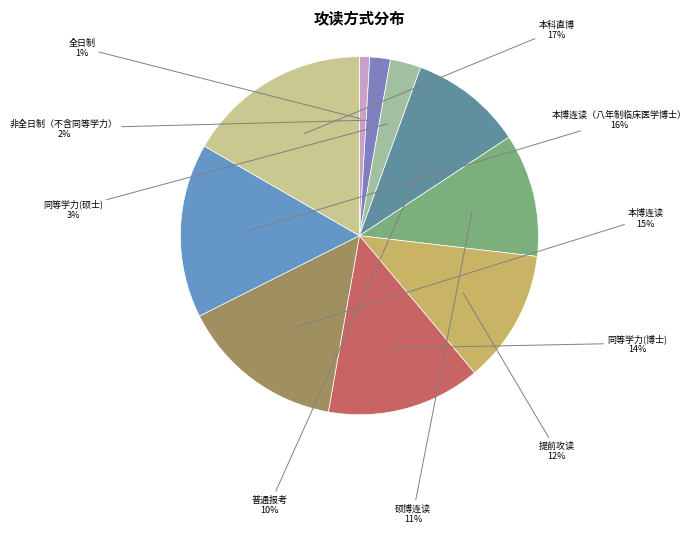

Count the number of slices in the pie.

10